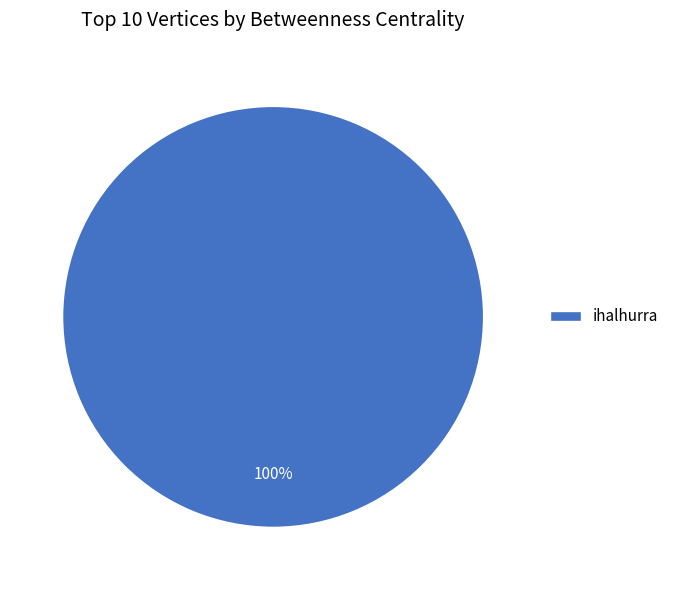

Which category accounts for the majority?

ihalhurra